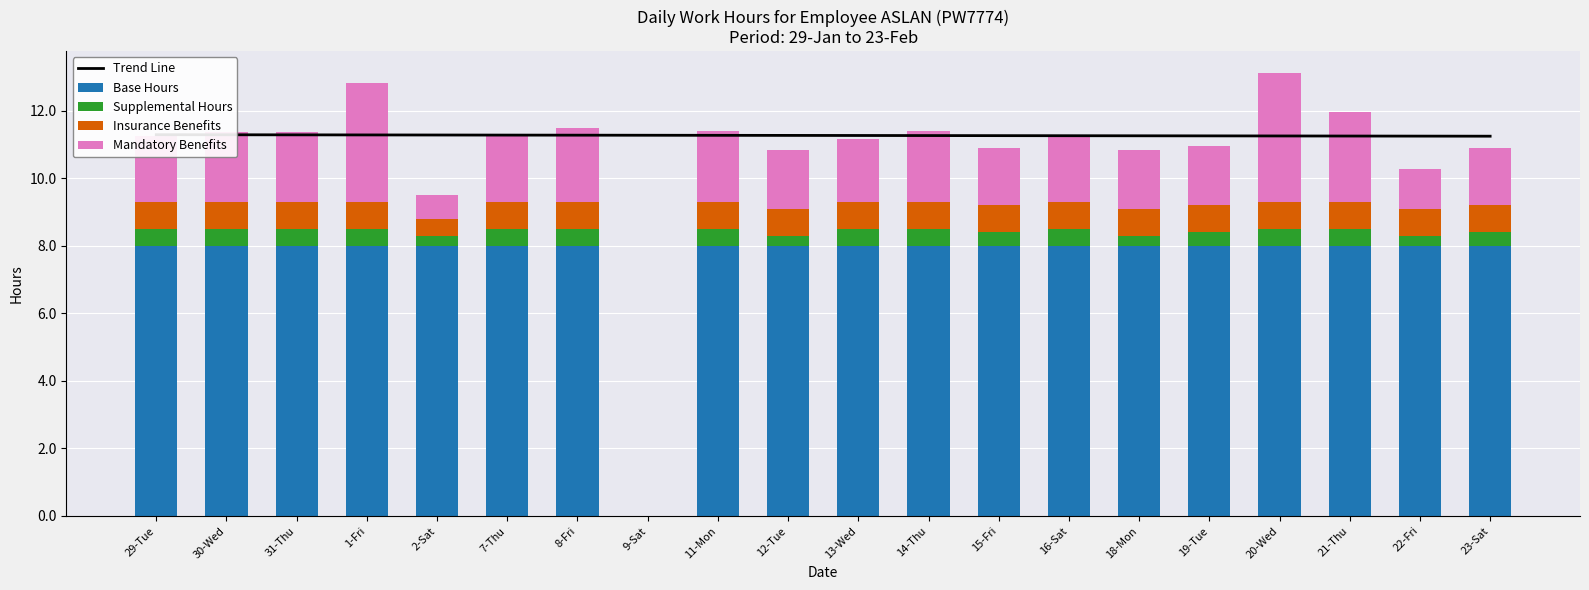

Between 31-Thu and 13-Wed, which series saw the biggest shift?

Mandatory Benefits